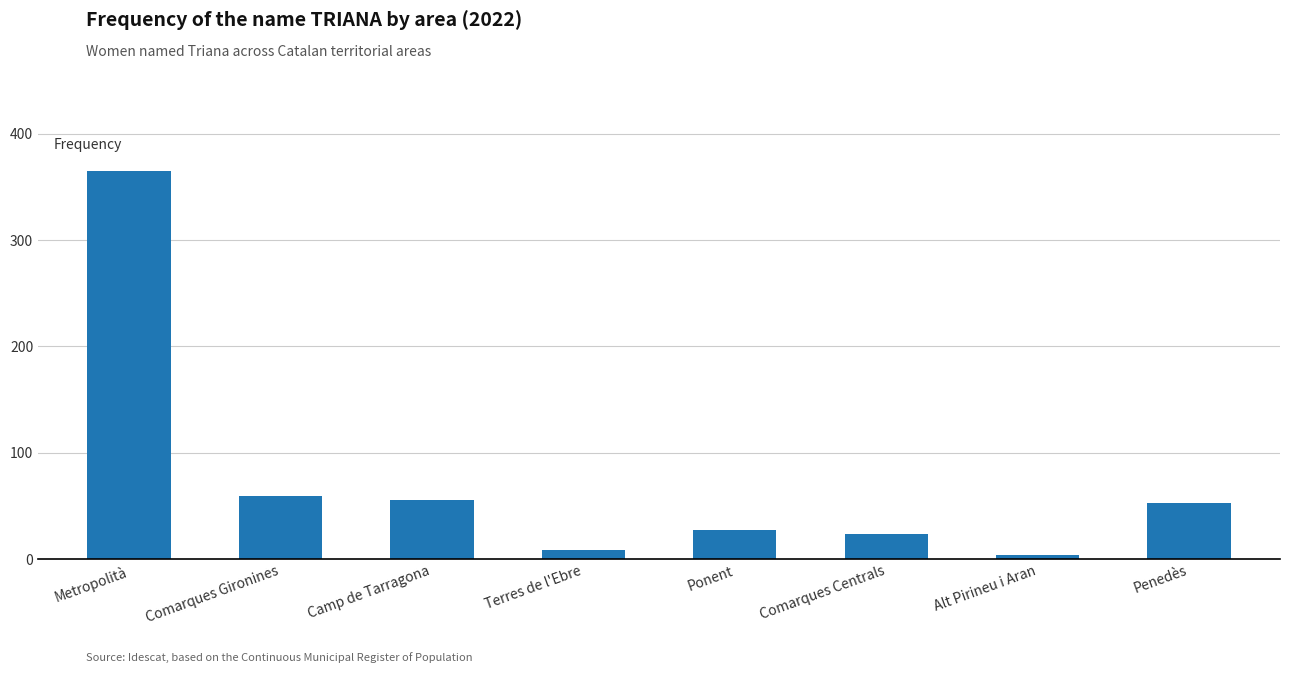

How many categories are shown in the chart?

8